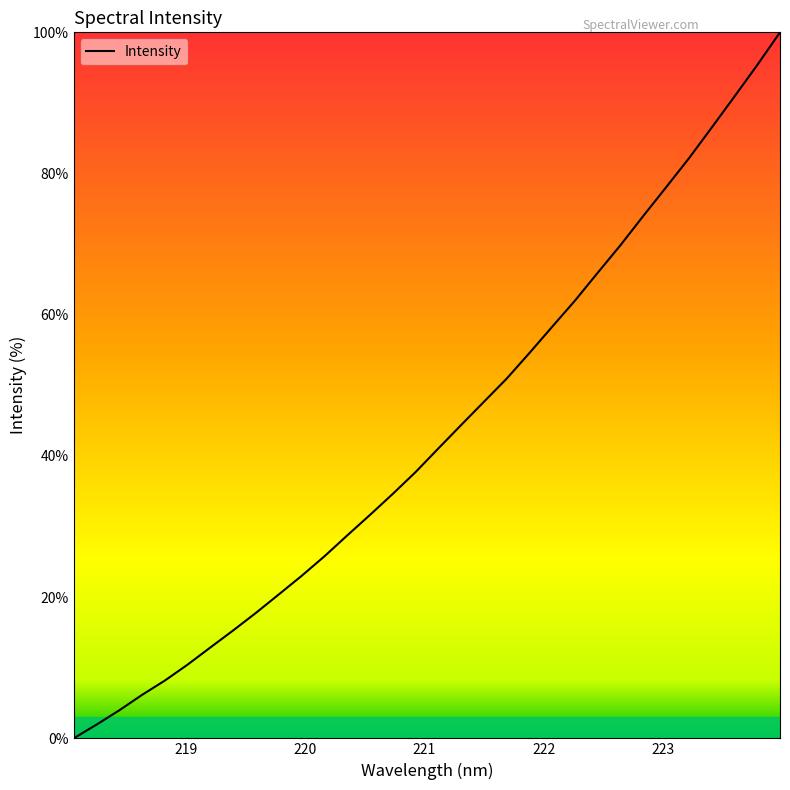

What is the difference between the maximum and minimum values?

100.0